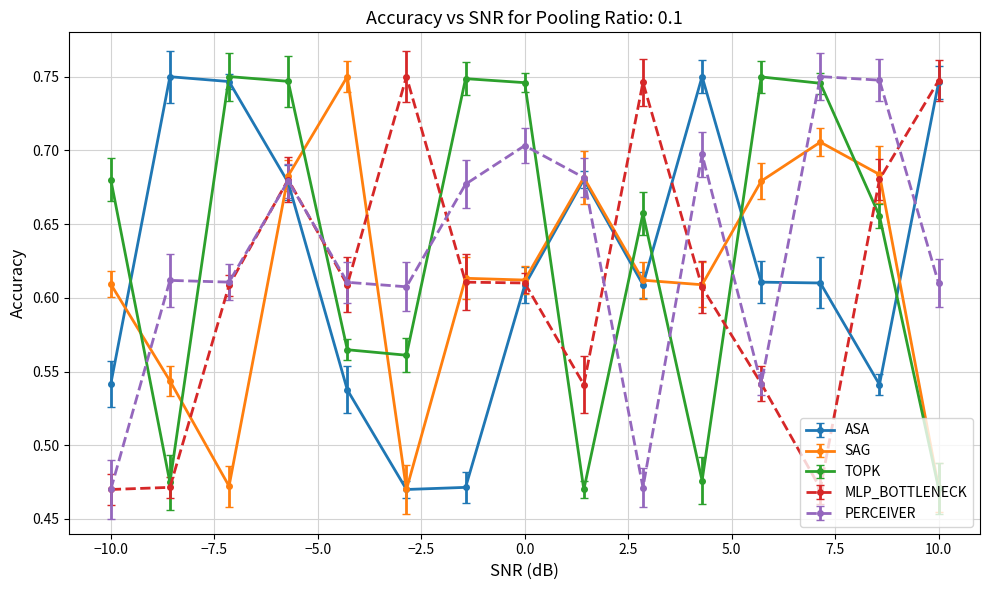

Reading right to left, list all the values displayed in this chart.

ASA: 255822=0.7	163443=0.5	194495=0.6	194746=0.6	257582=0.8	193939=0.6	226099=0.7	193777=0.6	132025=0.5	131379=0.5	161834=0.5	225200=0.7	256061=0.7	257539=0.7	163642=0.5
SAG: 255822=0.5	163443=0.7	194495=0.7	194746=0.7	257582=0.6	193939=0.6	226099=0.7	193777=0.6	132025=0.6	131379=0.5	161834=0.8	225200=0.7	256061=0.5	257539=0.5	163642=0.6
TOPK: 255822=0.5	163443=0.7	194495=0.7	194746=0.7	257582=0.5	193939=0.7	226099=0.5	193777=0.7	132025=0.7	131379=0.6	161834=0.6	225200=0.7	256061=0.8	257539=0.5	163642=0.7
MLP_BOTTLENECK: 255822=0.7	163443=0.7	194495=0.5	194746=0.5	257582=0.6	193939=0.7	226099=0.5	193777=0.6	132025=0.6	131379=0.8	161834=0.6	225200=0.7	256061=0.6	257539=0.5	163642=0.5
PERCEIVER: 255822=0.6	163443=0.7	194495=0.8	194746=0.5	257582=0.7	193939=0.5	226099=0.7	193777=0.7	132025=0.7	131379=0.6	161834=0.6	225200=0.7	256061=0.6	257539=0.6	163642=0.5